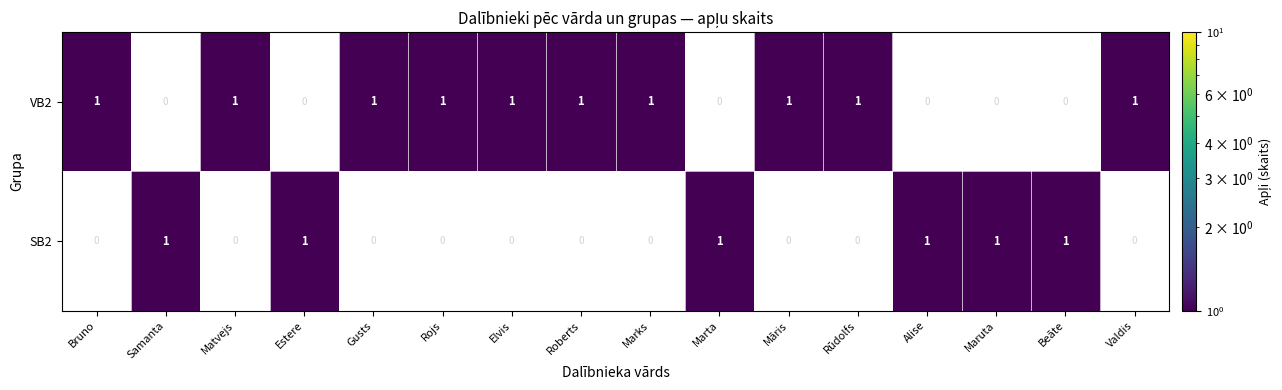

What is the difference between the highest and lowest values at Valdis?

1